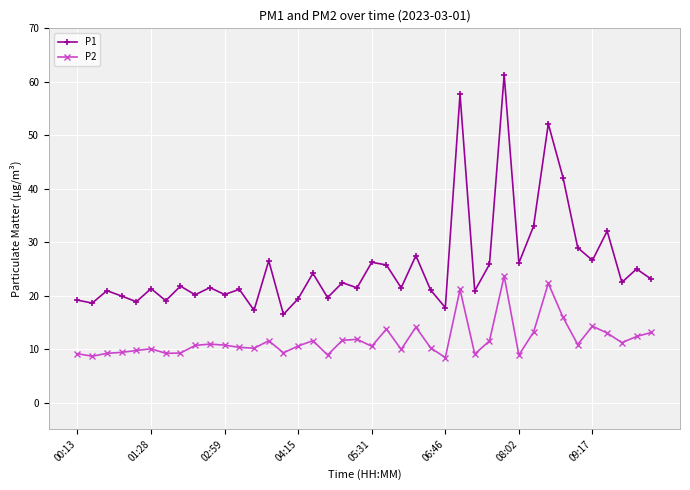

True or false: P1 has more than 2 interior local peaks.

True